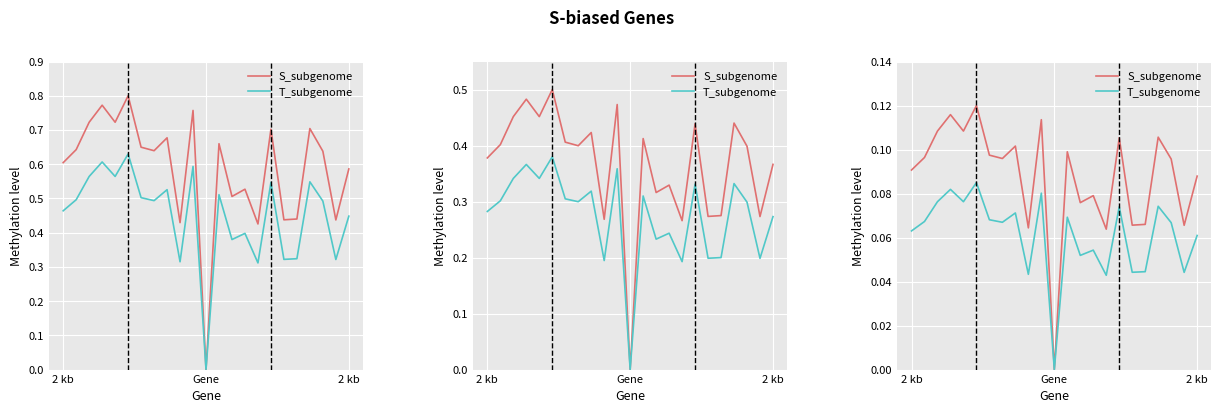

True or false: T_subgenome and S_subgenome cross at least once.

False